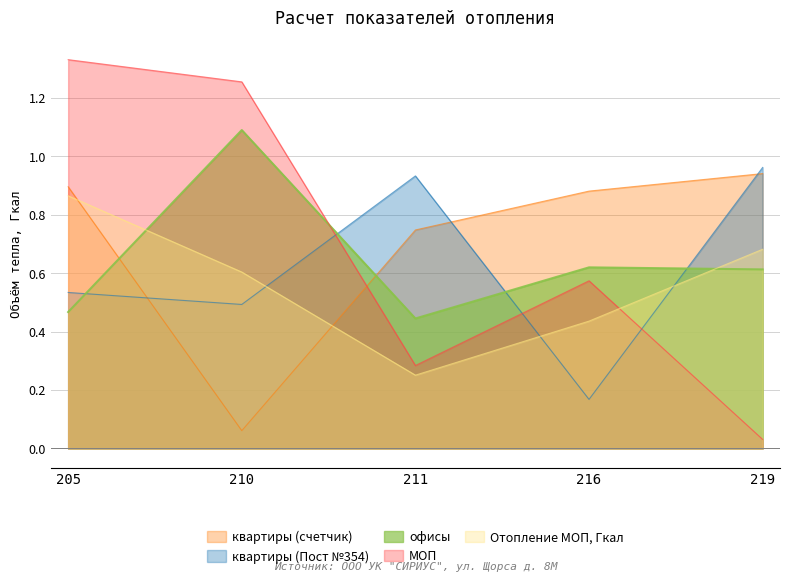

How many lines are shown in the chart?

5